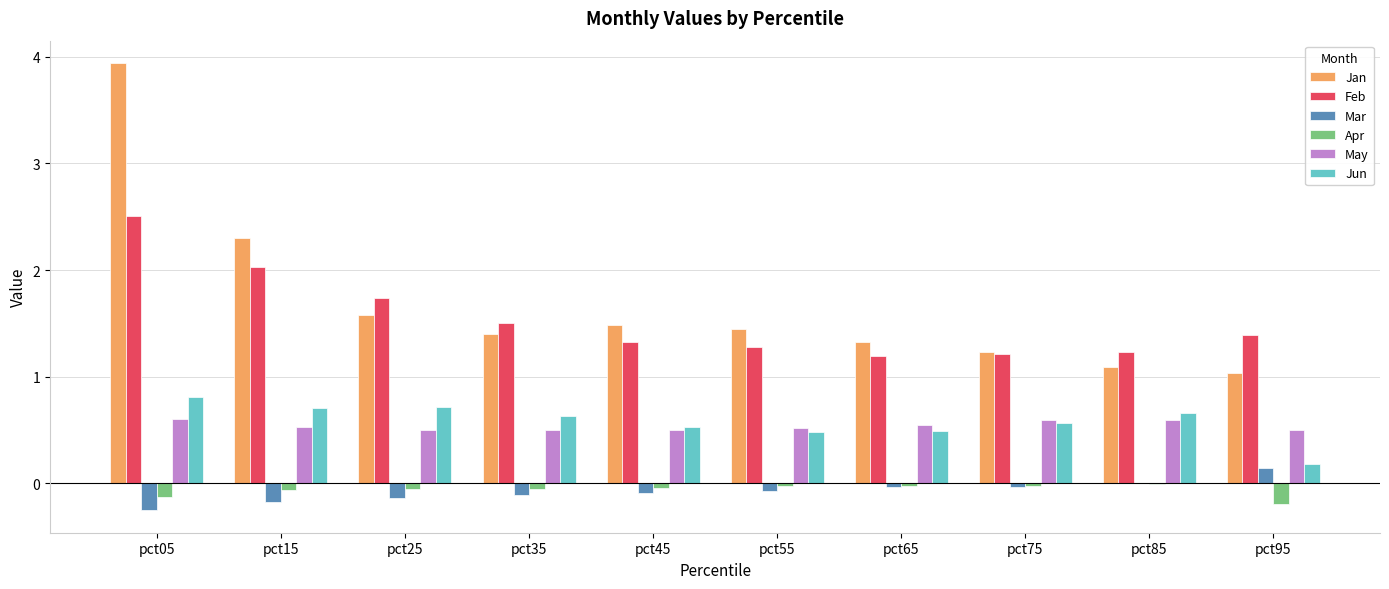

What is the maximum value shown in the chart?

3.9